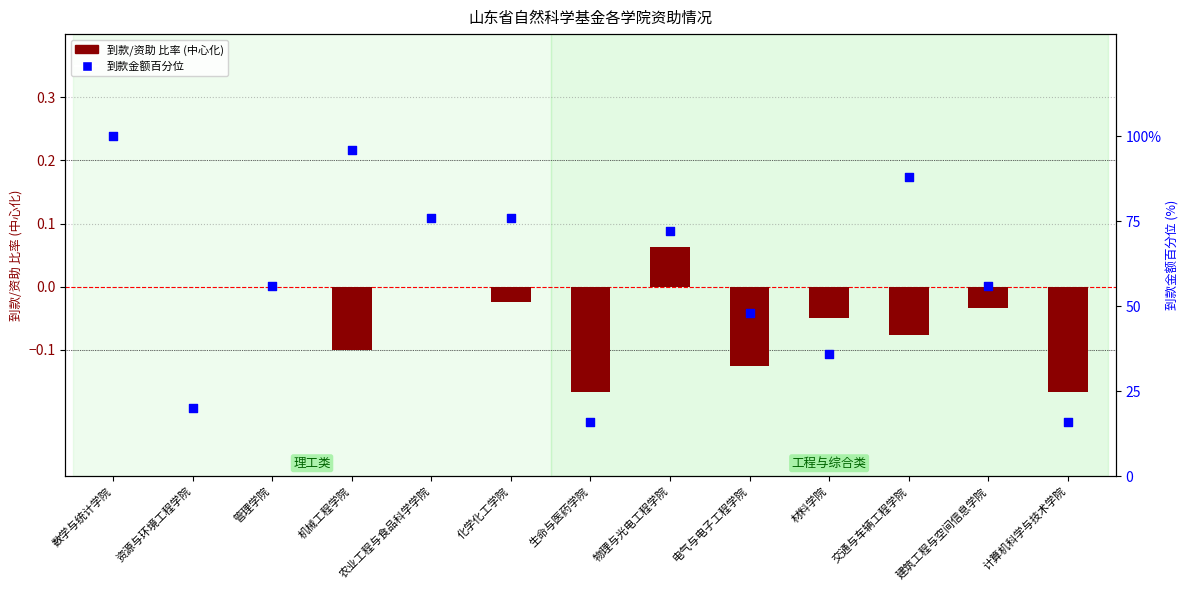

Which series has the largest total across all categories?

到款金额百分位